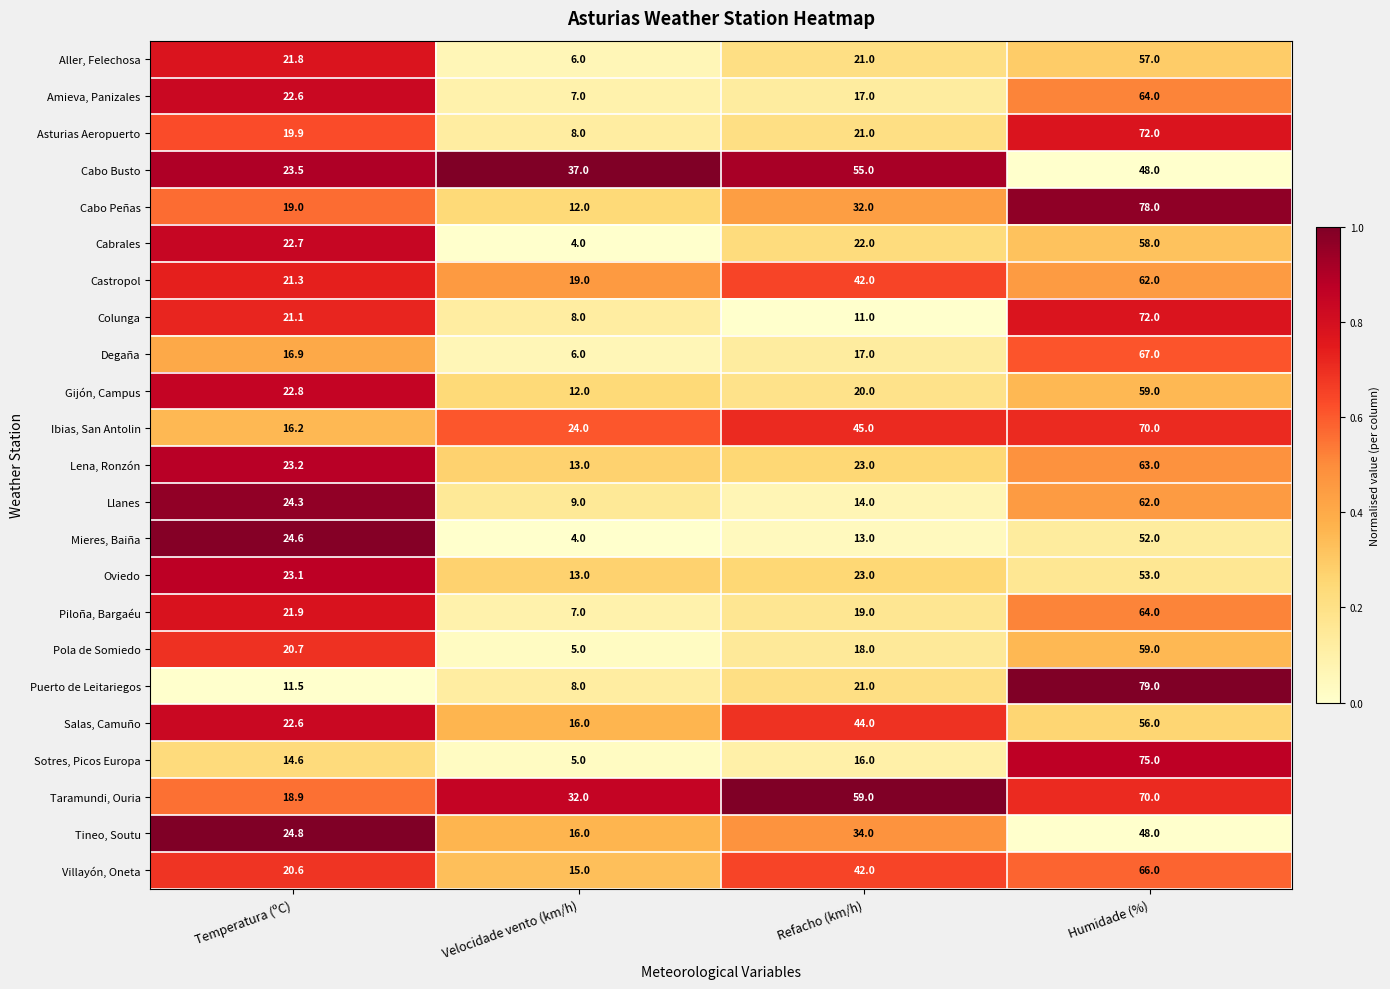

Where does the Colunga series first go above 21?

Temperatura (ºC)